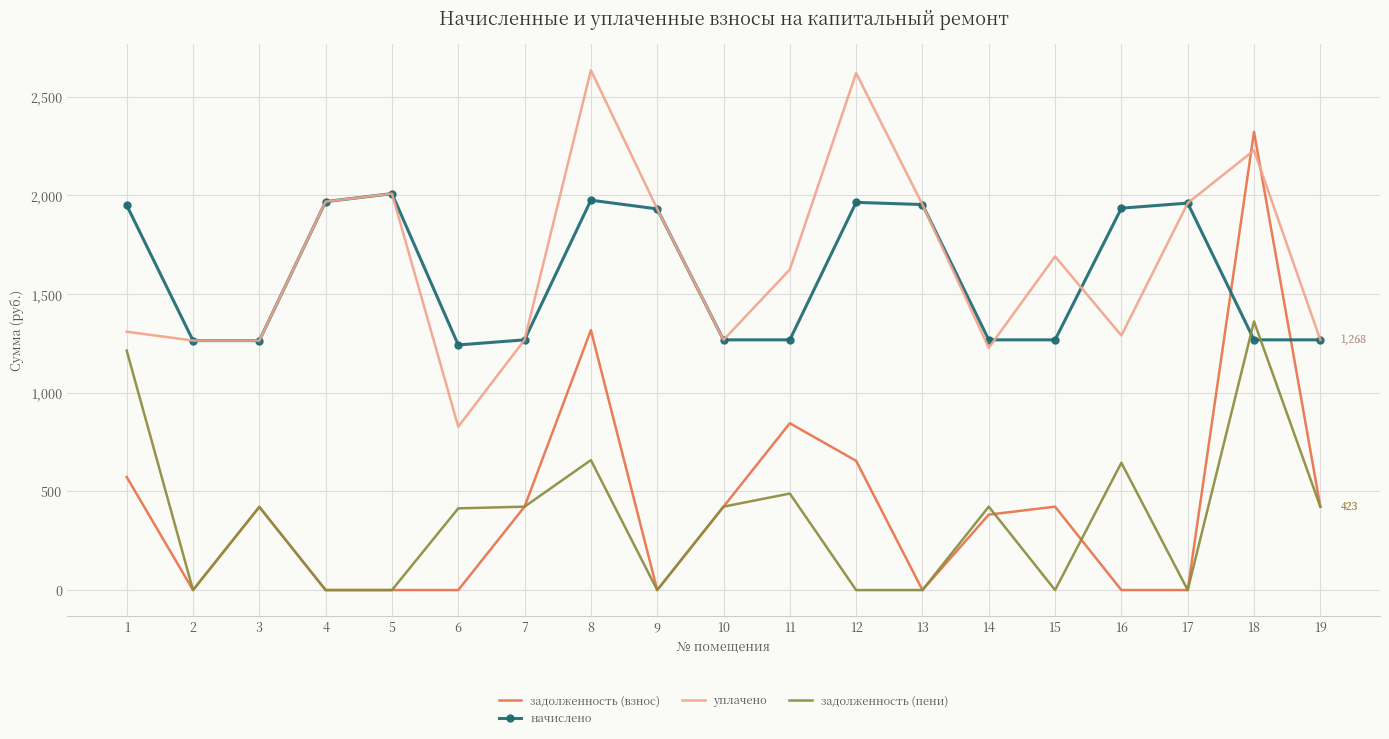

What is the maximum value shown in the chart?

2635.0